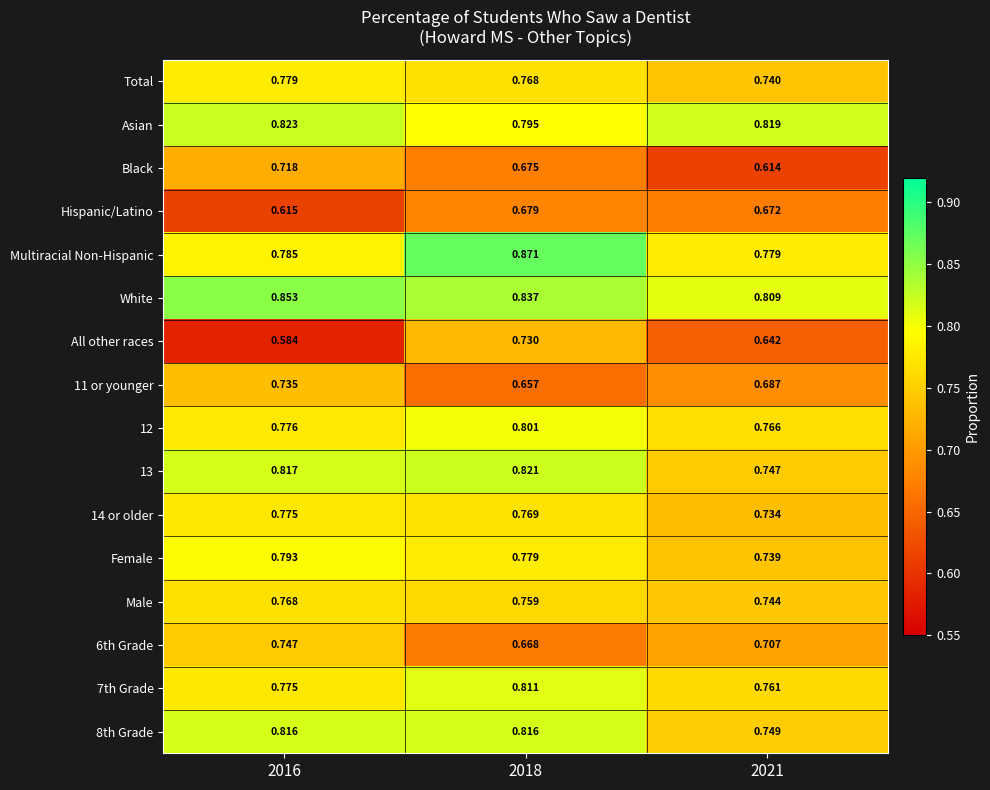

Which series has the largest total across all categories?

White